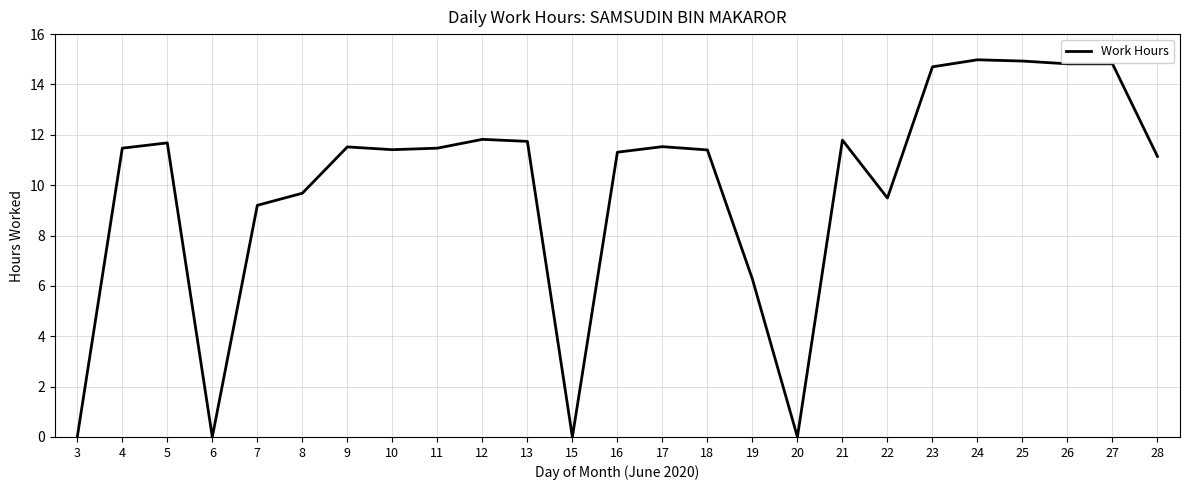

The chart shows a value of 4.0 at 8. True or false?

False